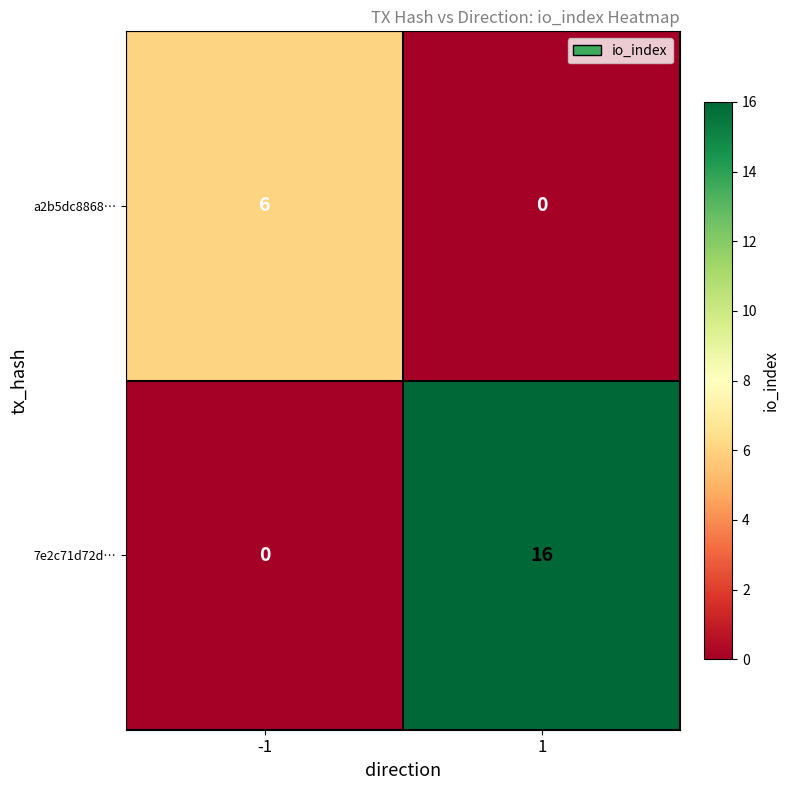

Rank the series by their maximum value, from highest to lowest.

7e2c71d72d…, a2b5dc8868…